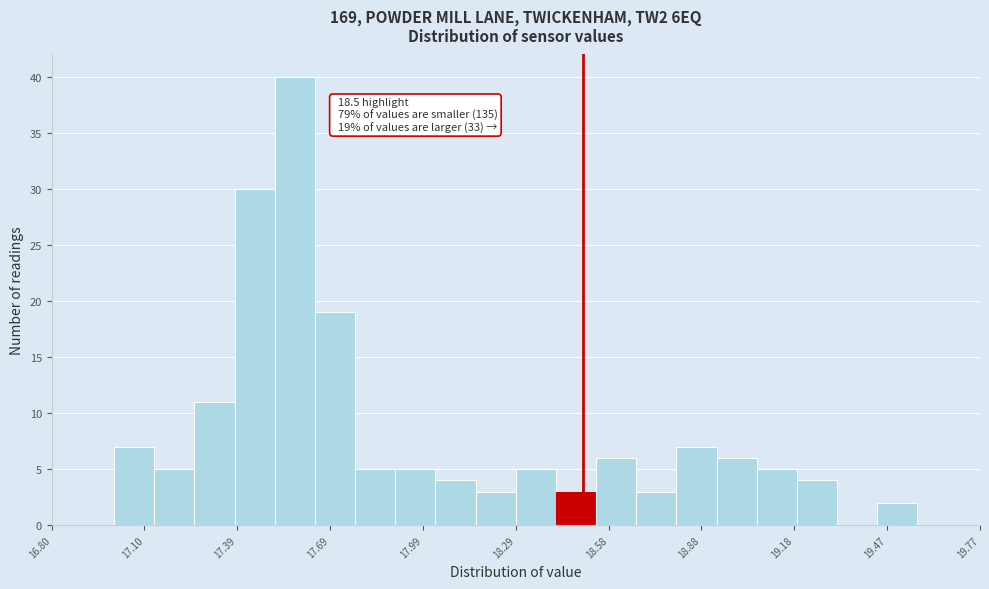

Around what value on the x-axis is the tallest bar? Give the approximate position of its centre, as read against the axis.

17.60